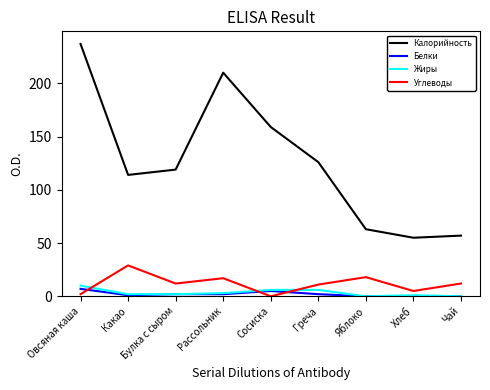

True or false: Углеводы has more than 0 points higher than both neighbors.

True